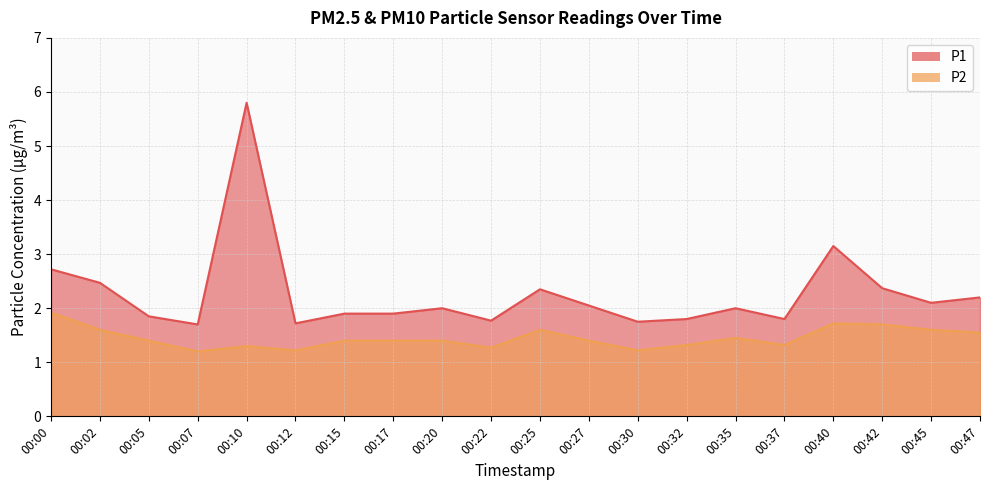

What is the maximum value for P1?

5.8